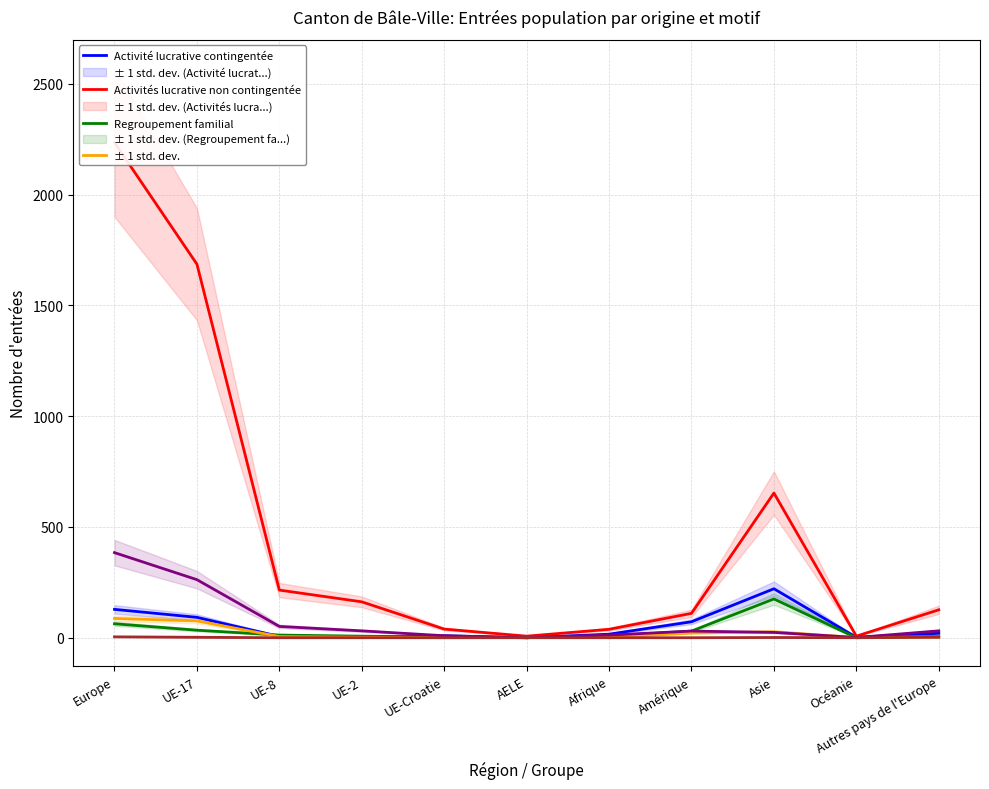

What is the sum of all Permis de séjour sans activité lucrative values?

835